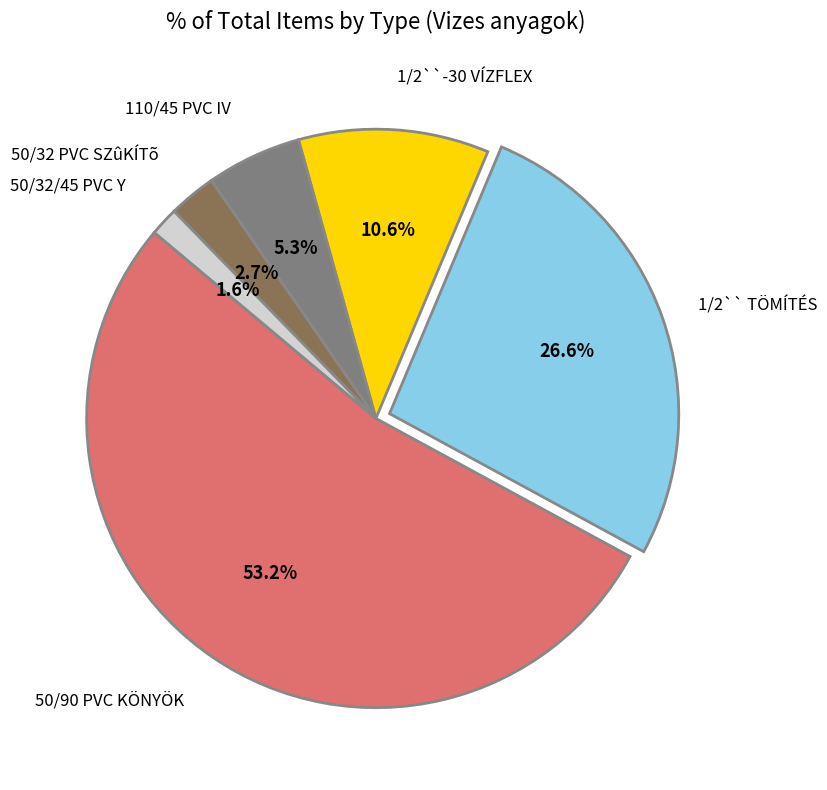

What is the majority slice?

50/90 PVC KÖNYÖK